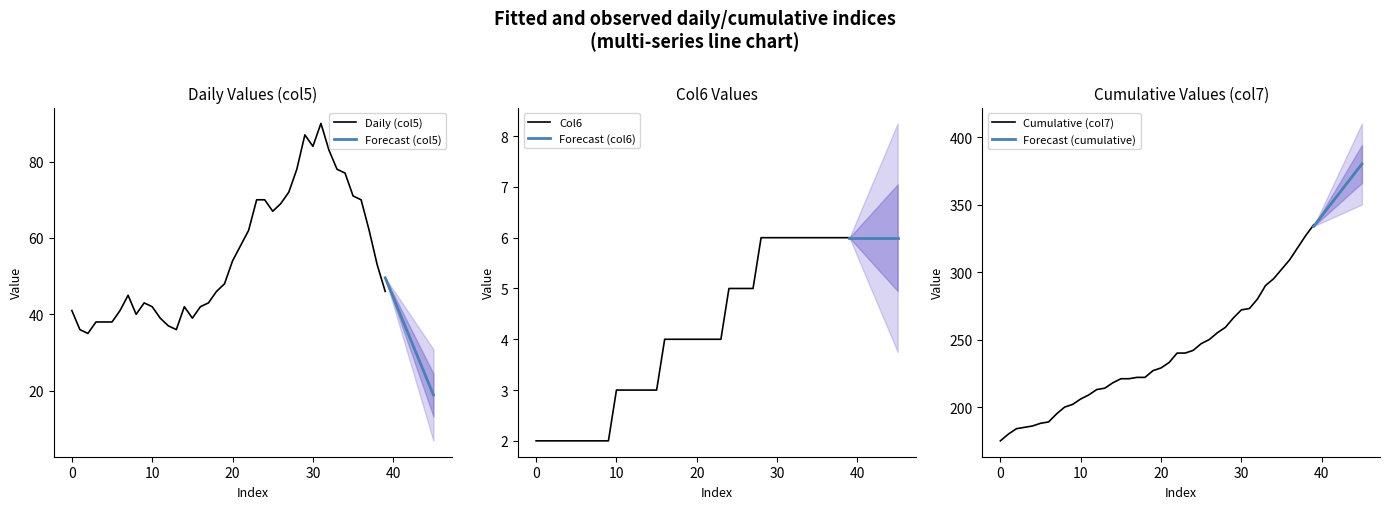

The Cumulative (col7) series shows 377 at 30. True or false?

False